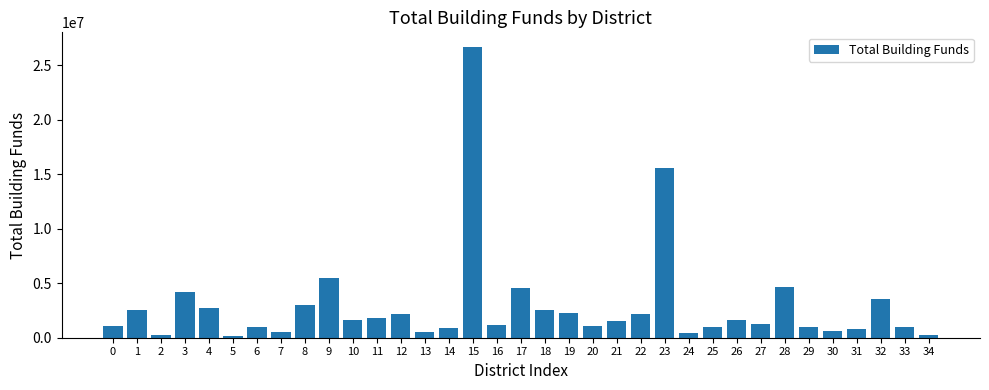

How many data points are less than 1523798?

17